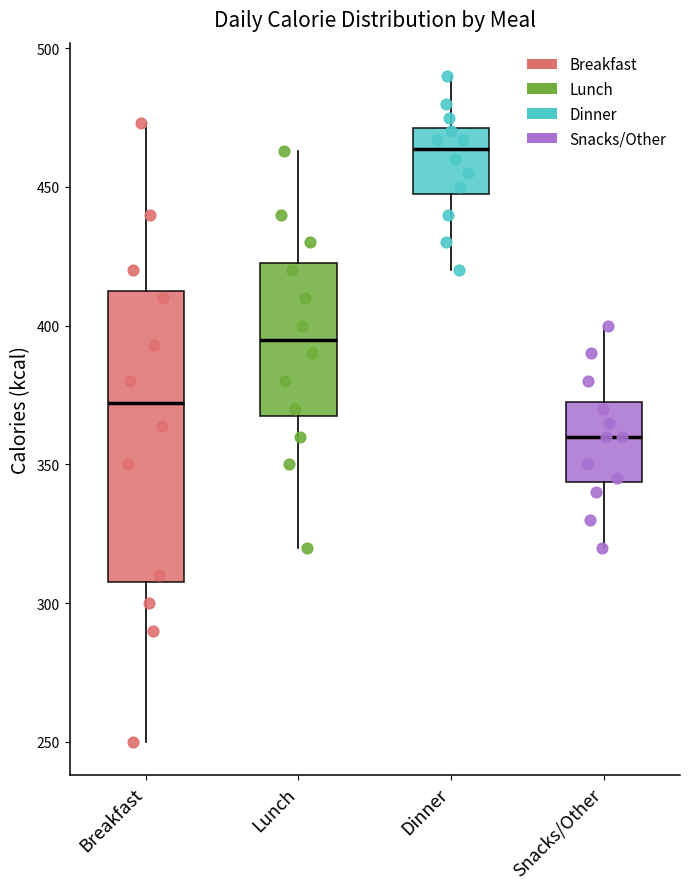

Reading left to right, read every box against the y-axis: the position of its median line, the range the box covers, and the ends of its whiskers. The values are not printed on the chart, so give them approximately, as read against the axis.

Breakfast: median 370, box 310 to 415, whiskers 250 to 475
Lunch: median 395, box 370 to 425, whiskers 320 to 465
Dinner: median 465, box 450 to 470, whiskers 420 to 490
Snacks/Other: median 360, box 345 to 375, whiskers 320 to 400